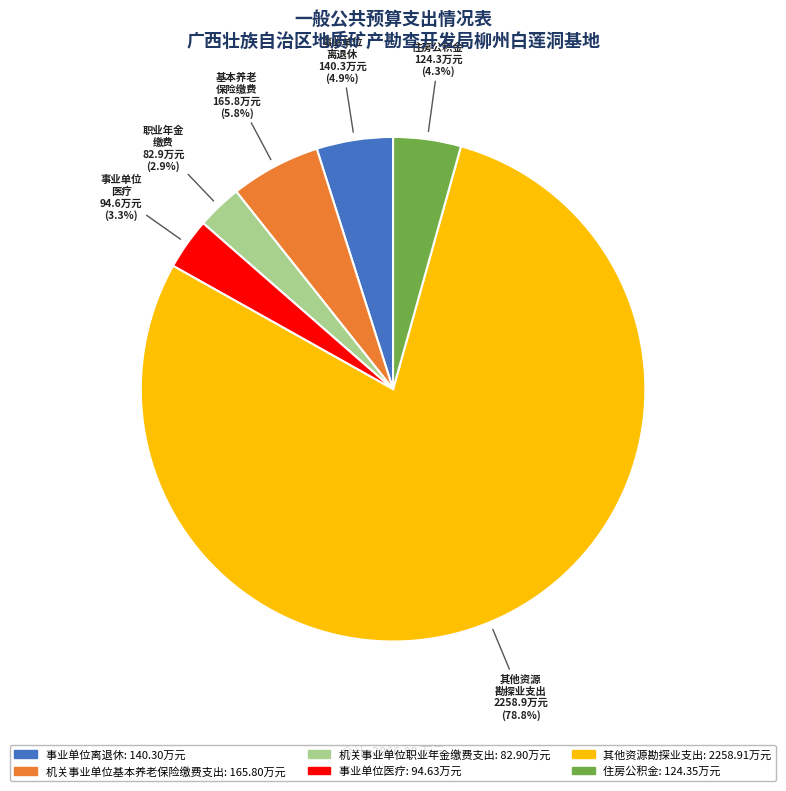

Approximately how many times larger is the value at 事业单位离退休 compared to 住房公积金?

1.1